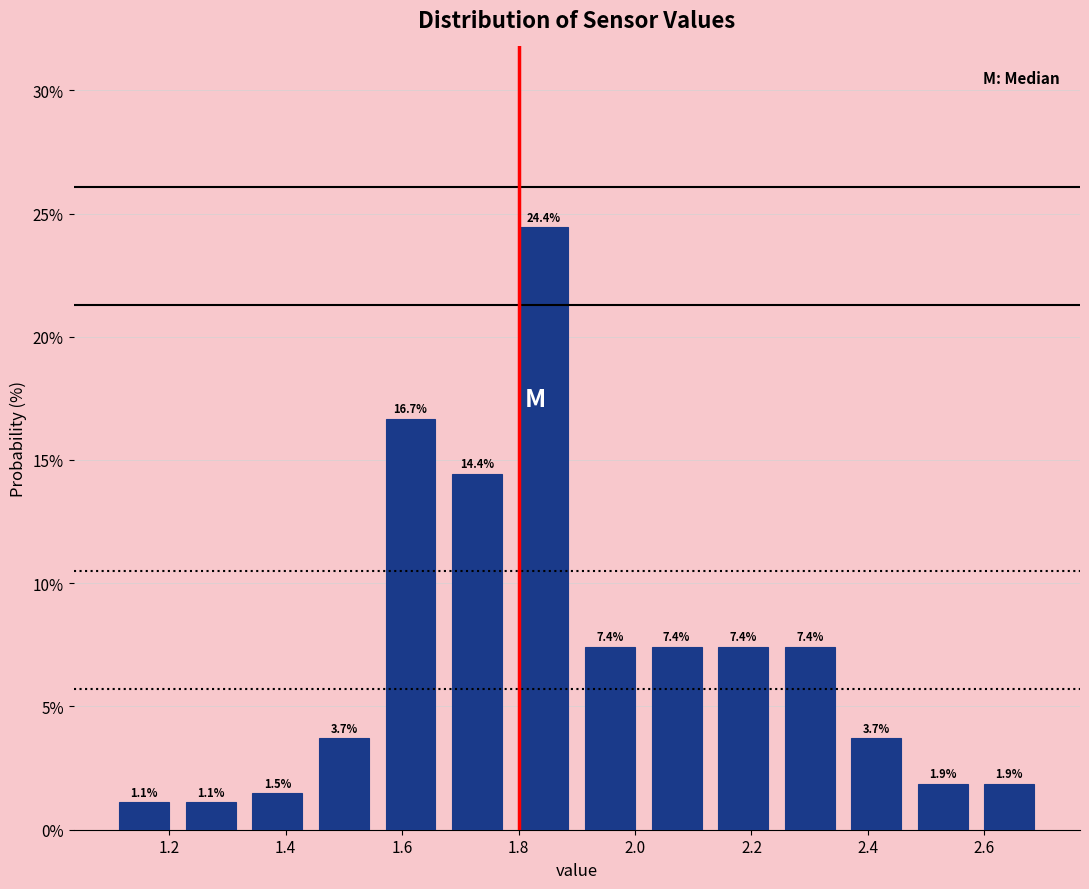

Which range on the x-axis has the tallest bar?

1.78 to 1.90